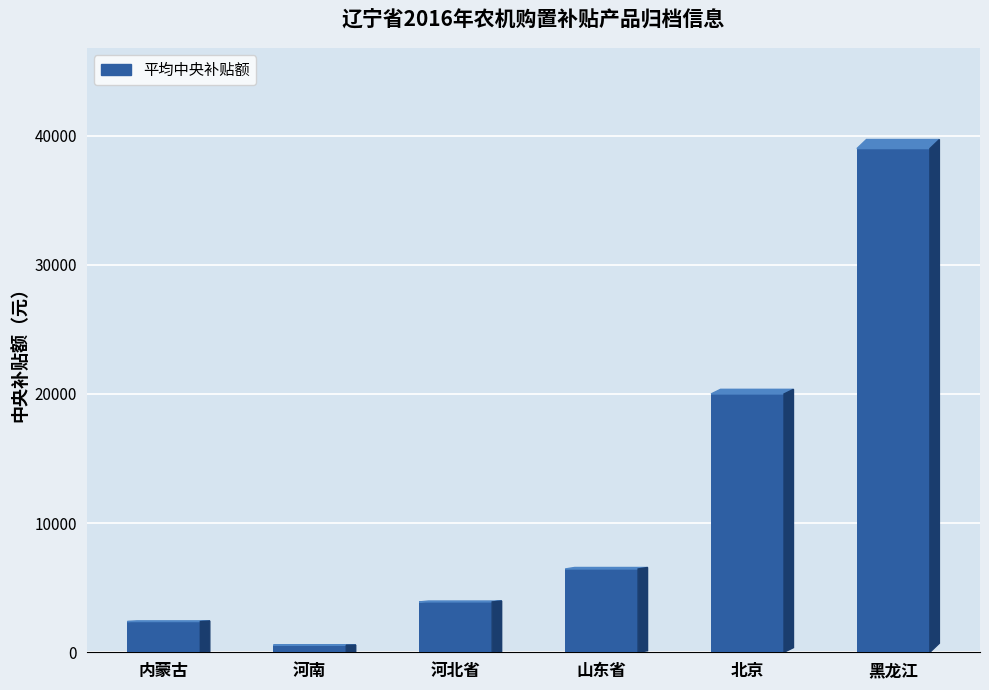

What is the label of the 6th bar from the right?

内蒙古